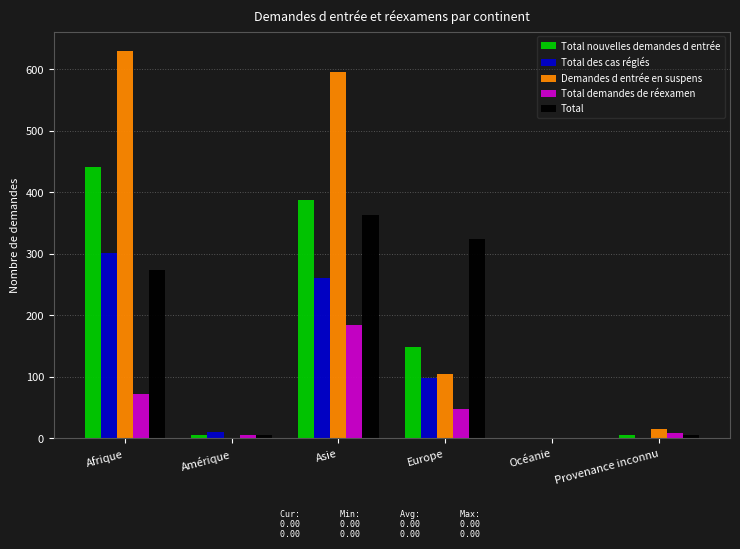

Reading left to right, list all the values displayed in this chart.

Total nouvelles demandes d entrée: Afrique=441	Amérique=5	Asie=388	Europe=149	Océanie=0	Provenance inconnu=5
Total des cas réglés: Afrique=302	Amérique=11	Asie=261	Europe=99	Océanie=0	Provenance inconnu=0
Demandes d entrée en suspens: Afrique=630	Amérique=0	Asie=595	Europe=105	Océanie=0	Provenance inconnu=15
Total demandes de réexamen: Afrique=72	Amérique=5	Asie=185	Europe=48	Océanie=0	Provenance inconnu=9
Total: Afrique=274	Amérique=6	Asie=364	Europe=325	Océanie=0	Provenance inconnu=6